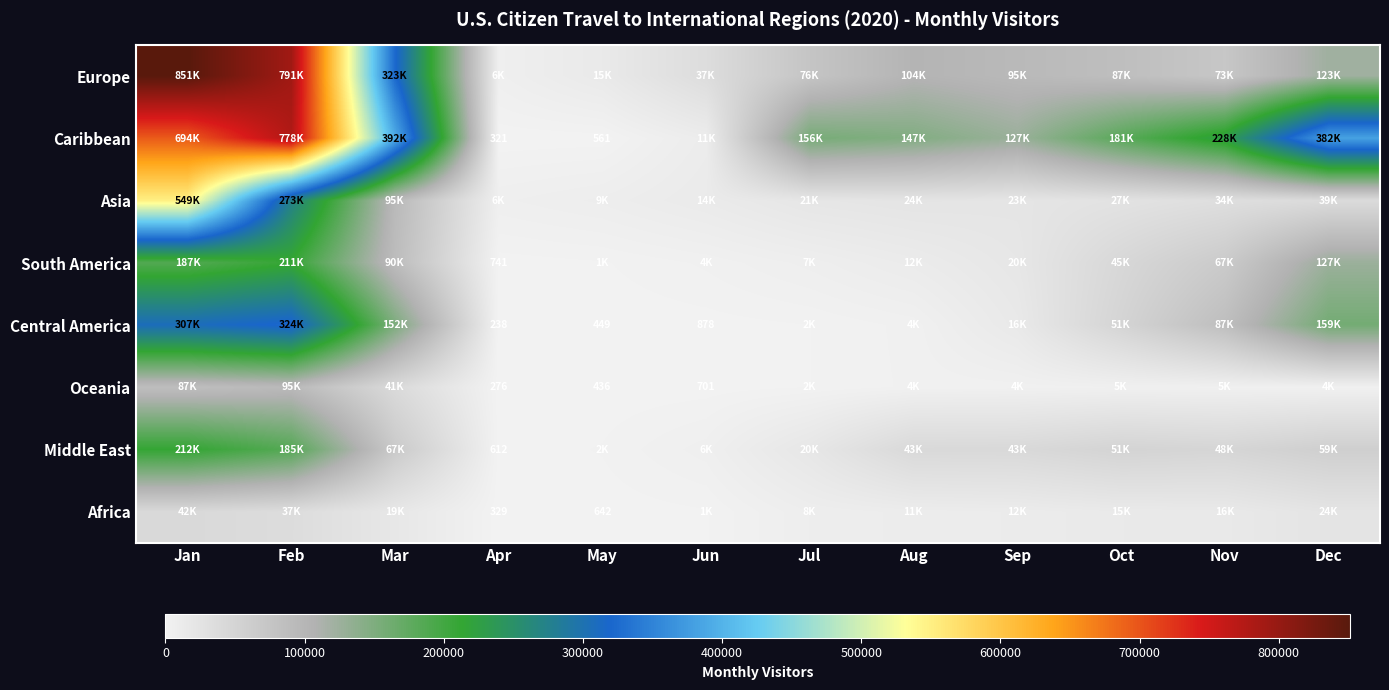

The value of Africa at May is 207. True or false?

False